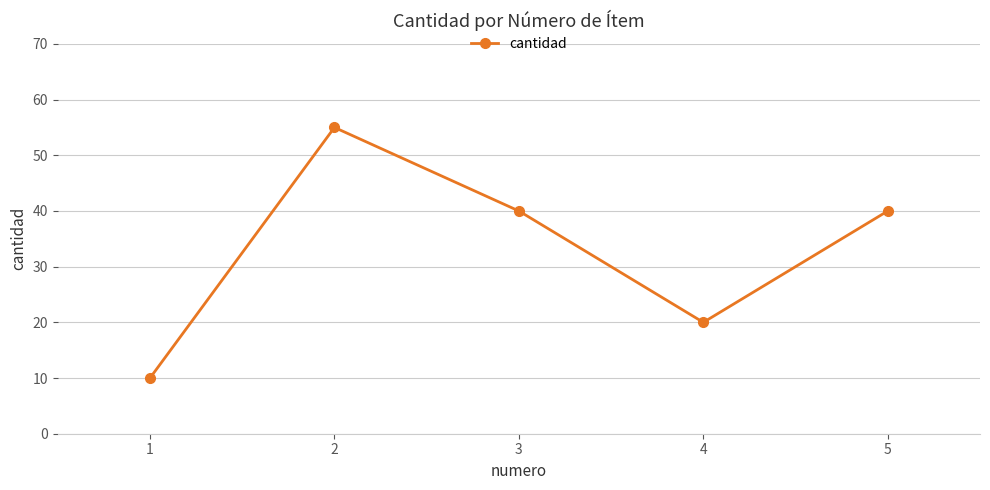

Reading left to right, what are all the values shown in this chart?

10	55	40	20	40